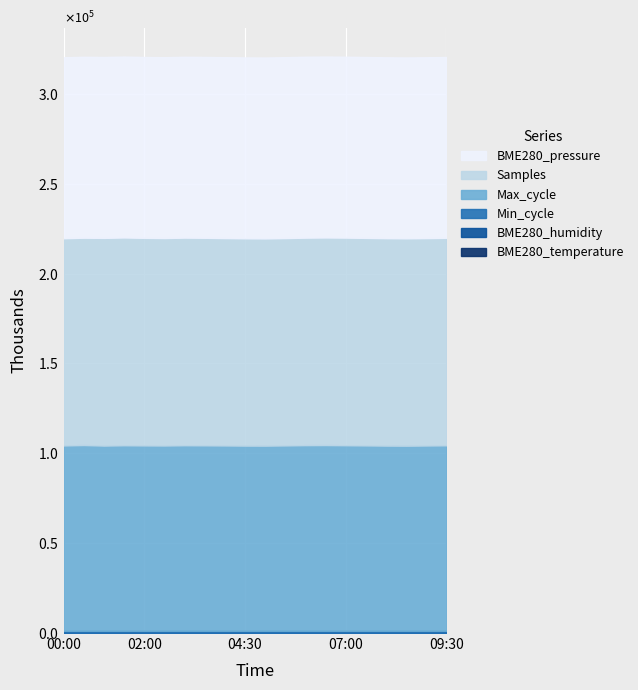

List the series in order of their peak value, highest first.

Samples, Max_cycle, BME280_pressure, Min_cycle, BME280_humidity, BME280_temperature